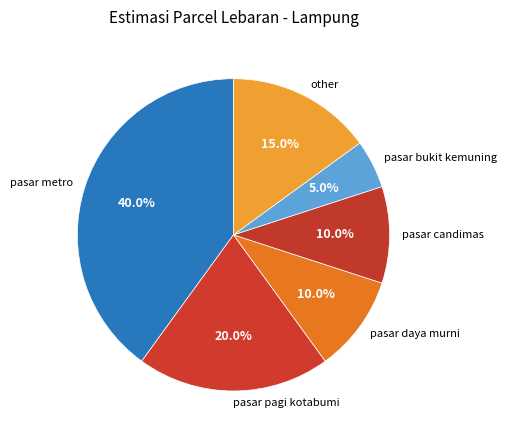

Is the sum of other and pasar candimas greater than half?

No